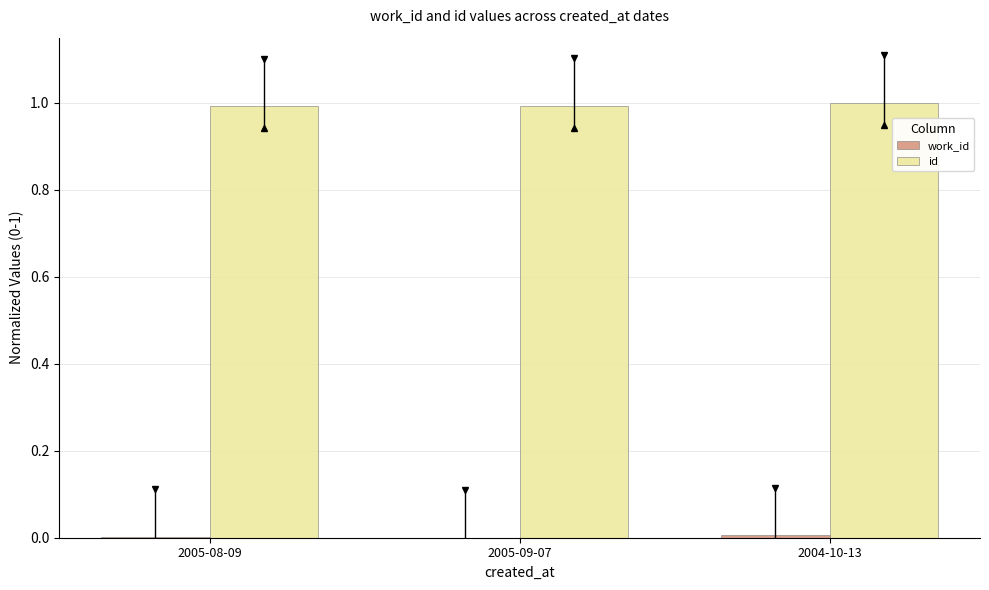

How many groups of bars are there?

3